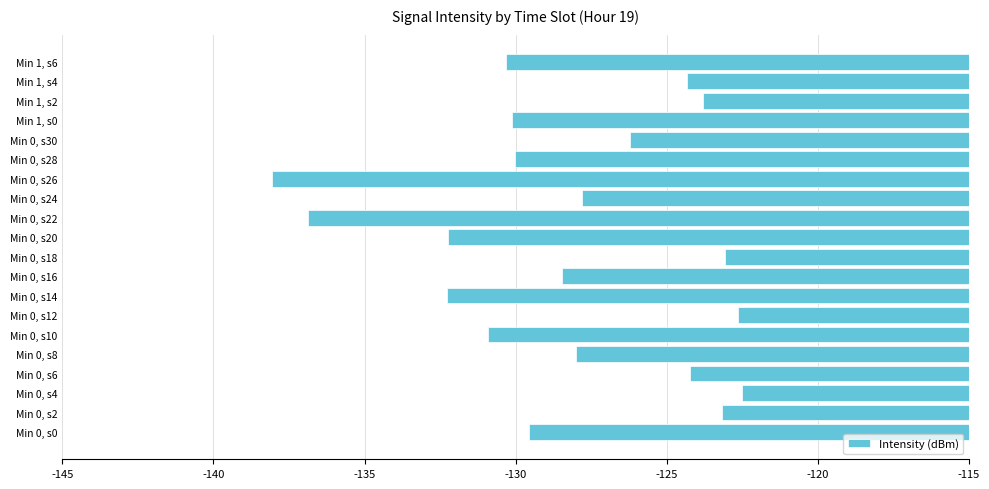

Which has a higher value, Min 0, s10 or Min 0, s20?

Min 0, s10